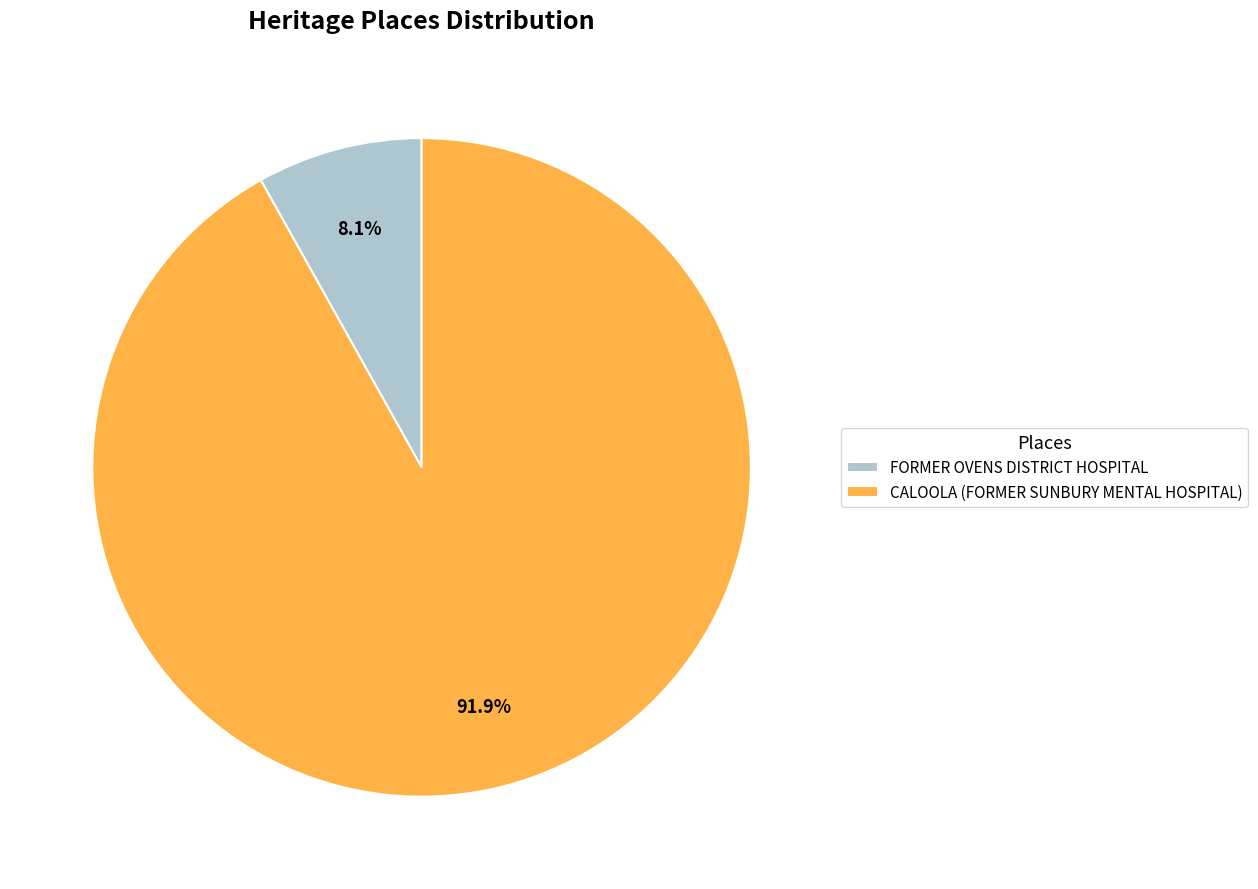

What percentage is NOT represented by FORMER OVENS DISTRICT HOSPITAL?

91.9%